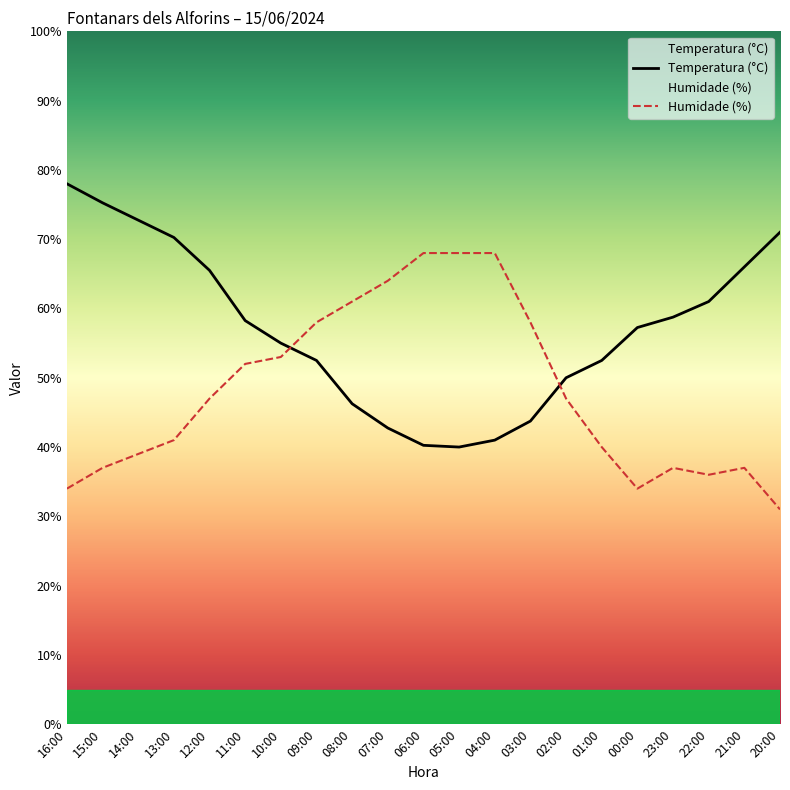

How many intersections are there between Temperatura (°C) and Humidade (%)?

2